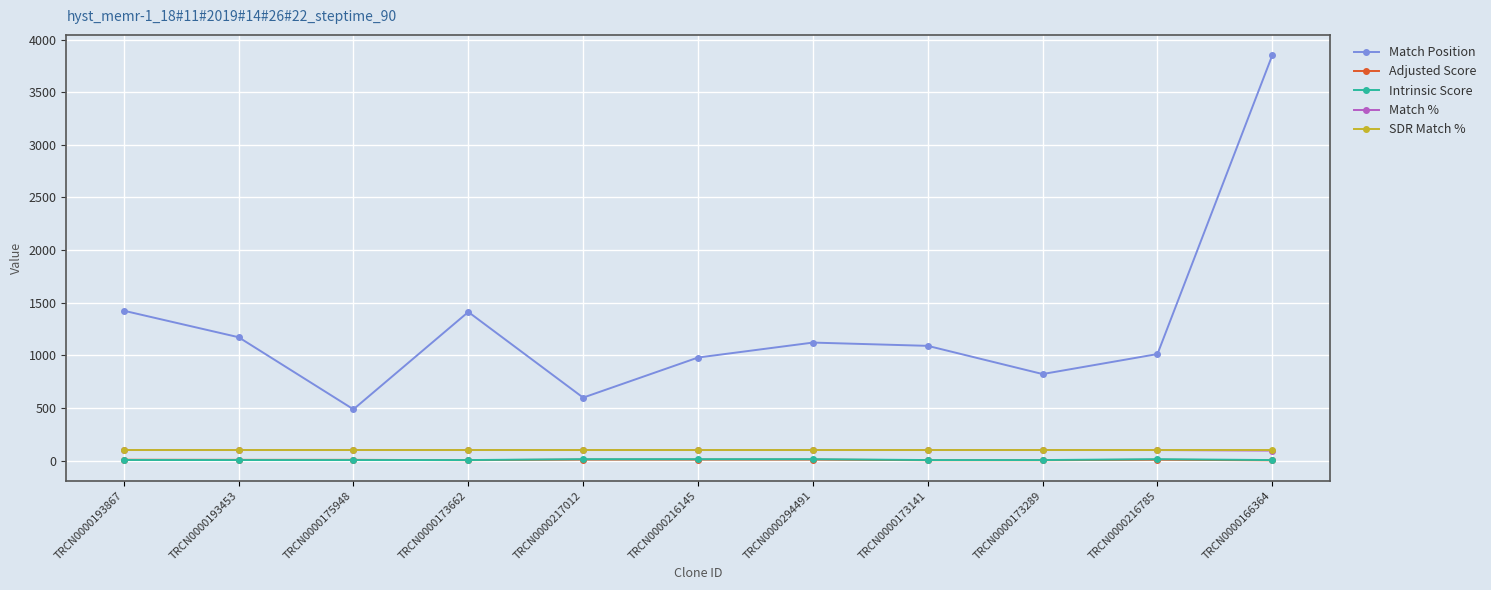

What is the spread (max minus min) of values at TRCN0000173141?

1086.5